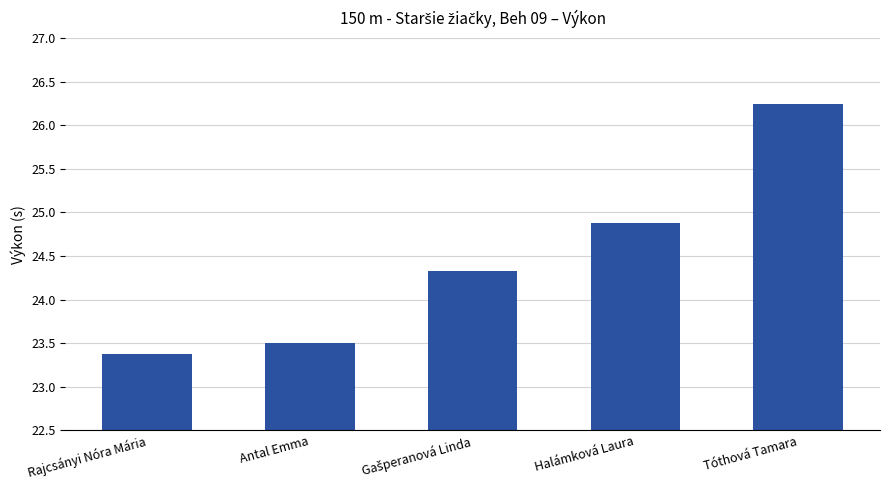

What is the difference between the maximum and minimum values?

2.9